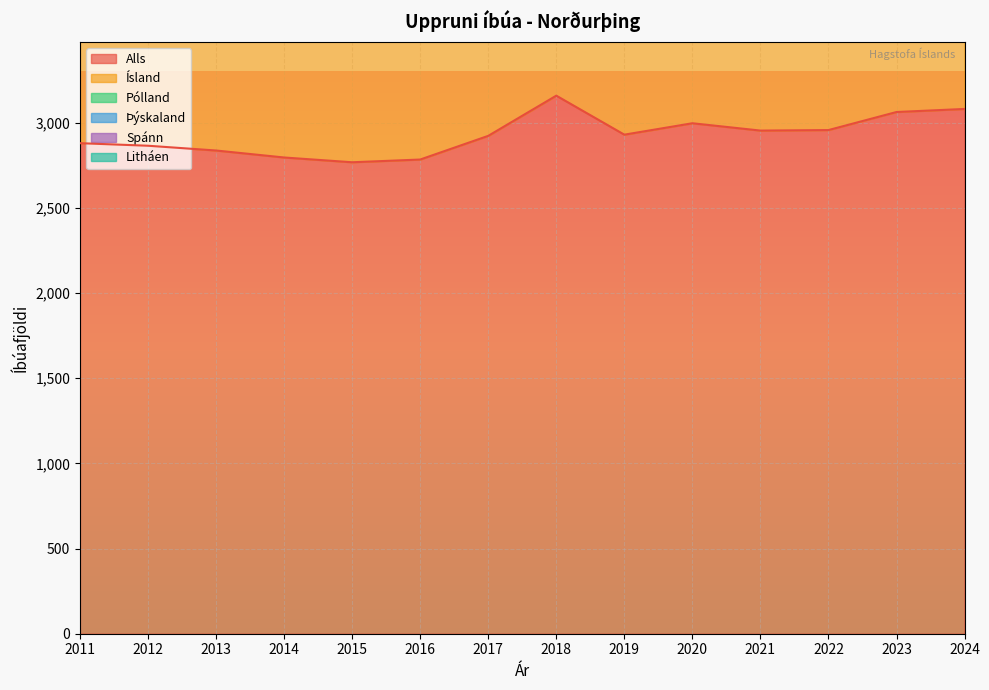

What is the sum of the Alls values at 2018 and 2024?

6240